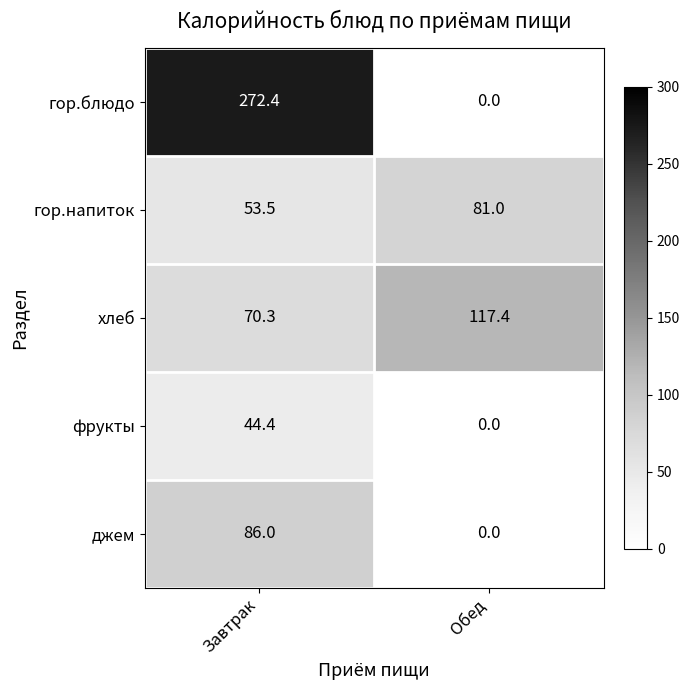

Is it true that джем equals 33.1 at Обед?

False